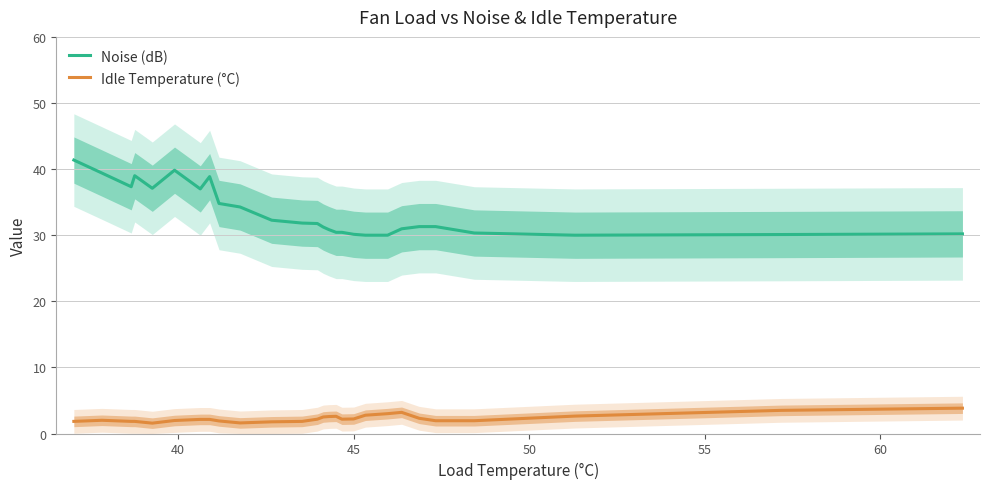

True or false: Idle Temperature (°C) and Noise (dB) intersect in this chart.

False